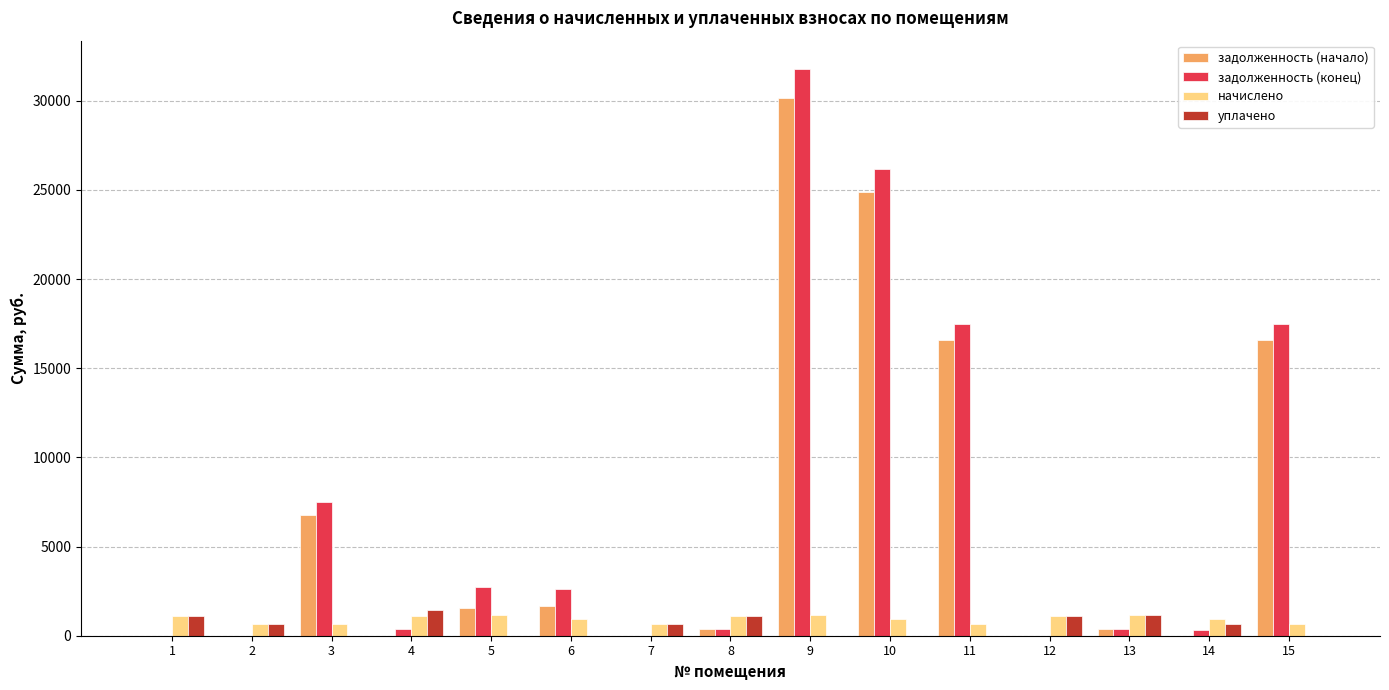

What is the sum of all уплачено values?

7837.8